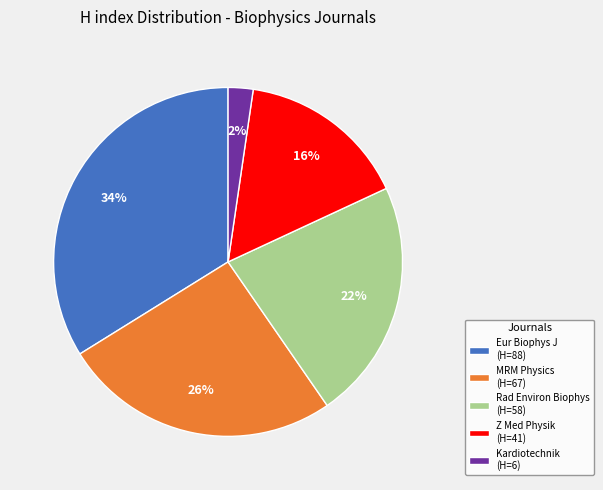

Rank the categories by value from highest to lowest.

Eur Biophys J (H=88), MRM Physics (H=67), Rad Environ Biophys (H=58), Z Med Physik (H=41), Kardiotechnik (H=6)